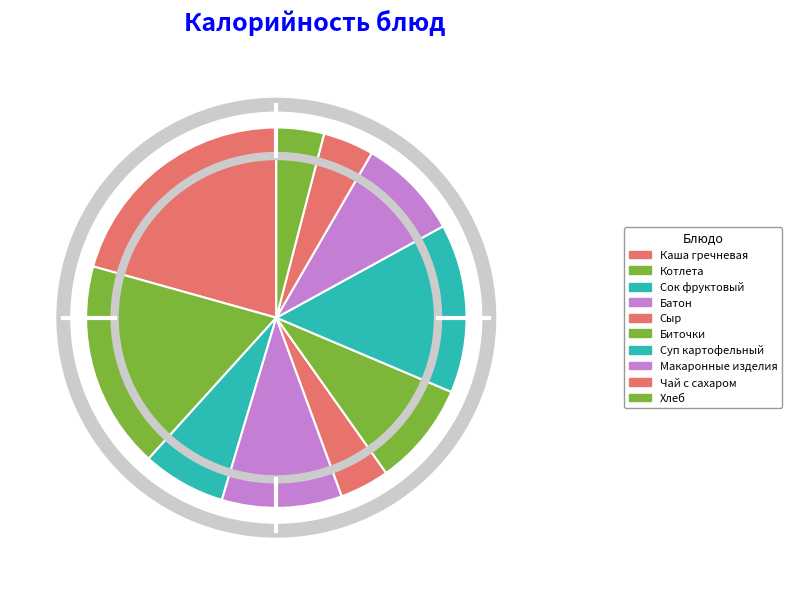

Is Сыр the majority of the pie?

No